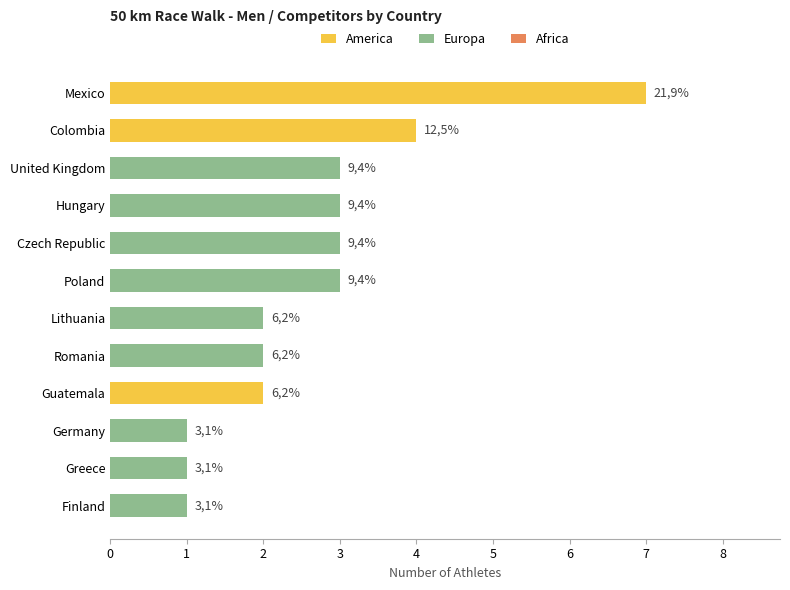

What is the difference between the values at Greece and Mexico?

6